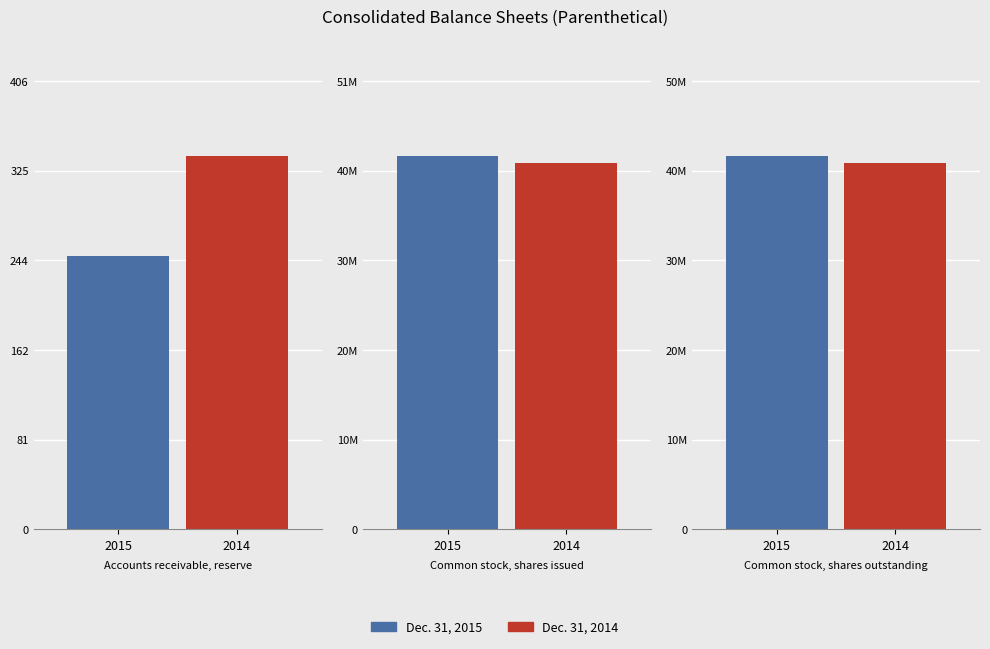

At which label is Dec. 31, 2014 closest to 20842693?

Common stock, shares outstanding